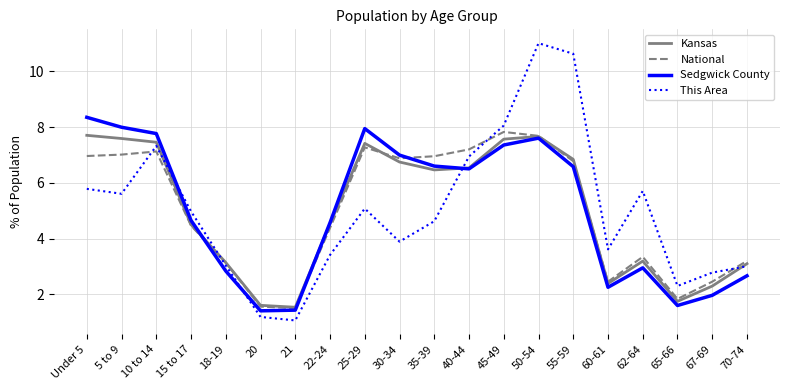

What is the minimum value for Sedgwick County?

1.4